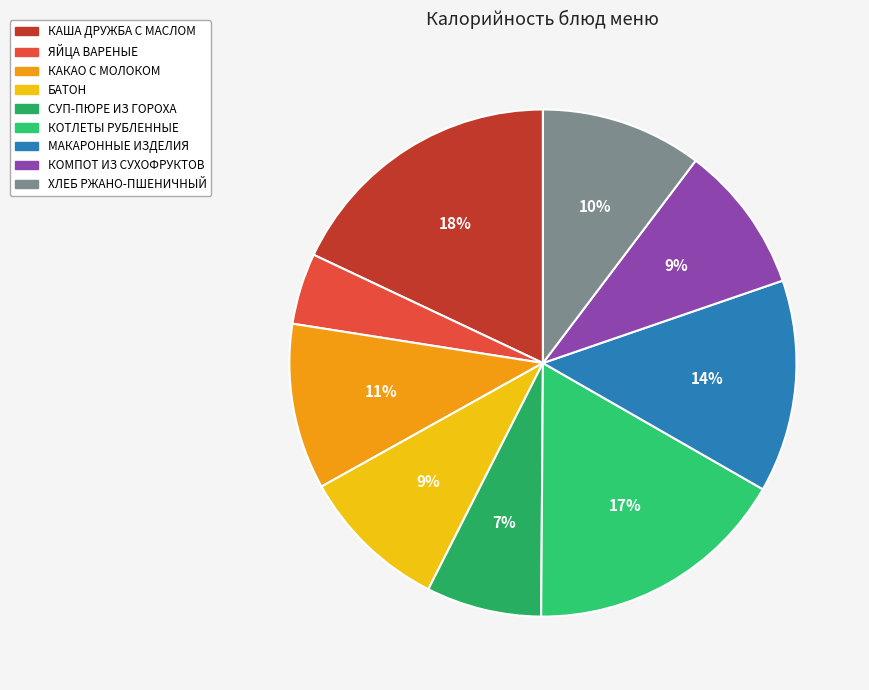

Is it true that КОТЛЕТЫ РУБЛЕННЫЕ is 30% of the pie?

False